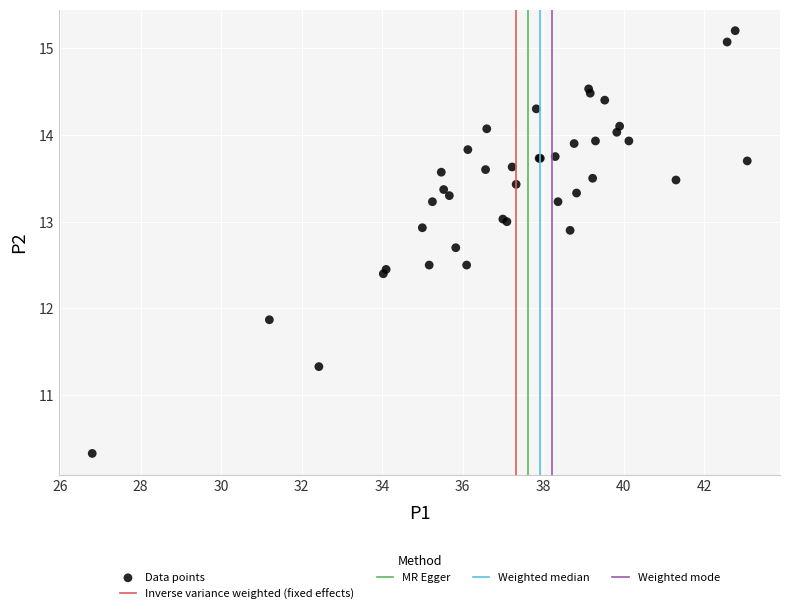

What Y value in the scatter plot is closest to 12?

11.9